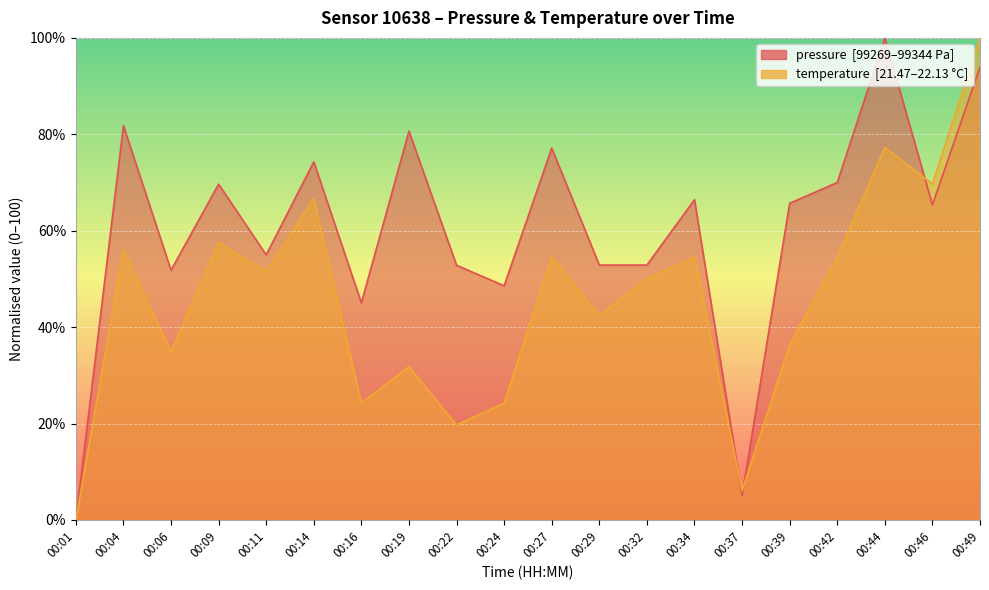

Which series has the largest total across all categories?

pressure